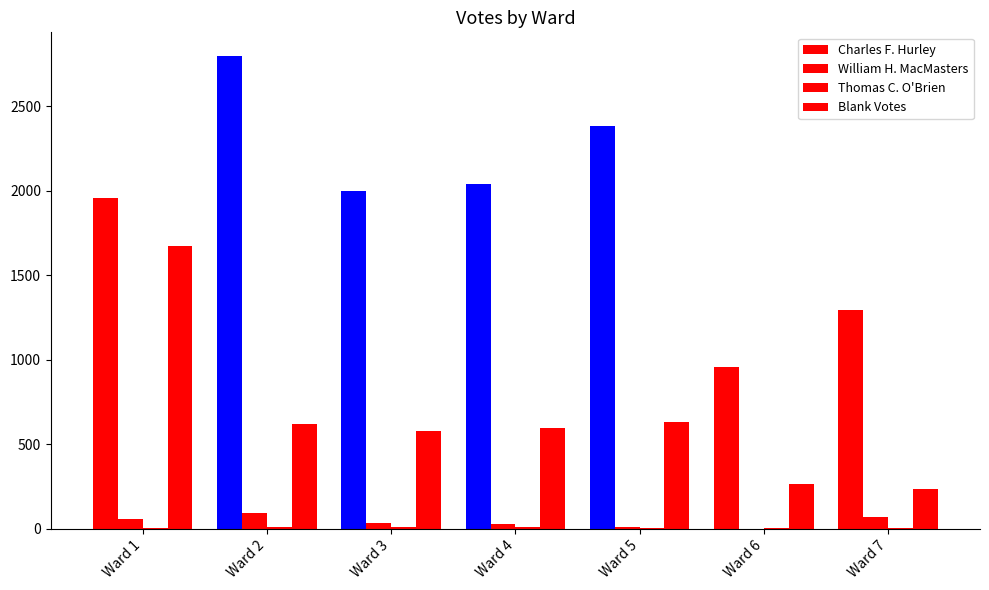

Is it true that Blank Votes equals 633 at Ward 5?

True